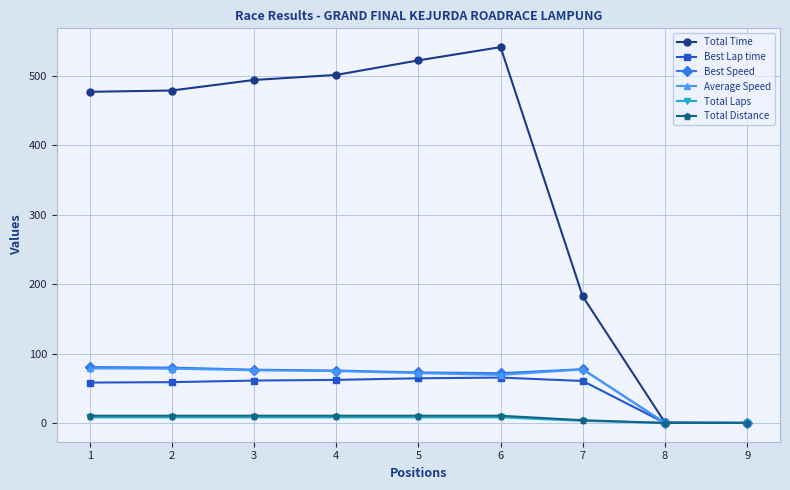

Is the value of Total Laps at 5 greater than the value of Best Lap time at 5?

No